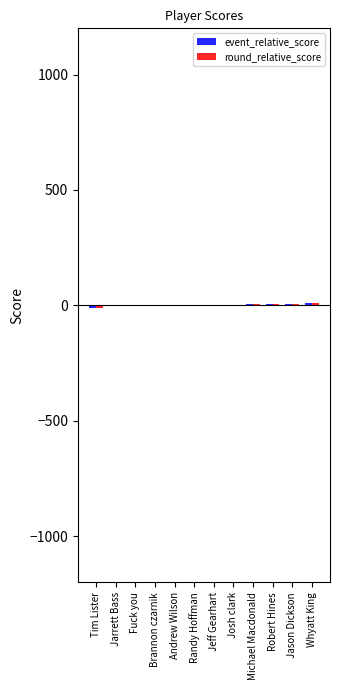

What value does the event_relative_score series have at Michael Macdonald?

4